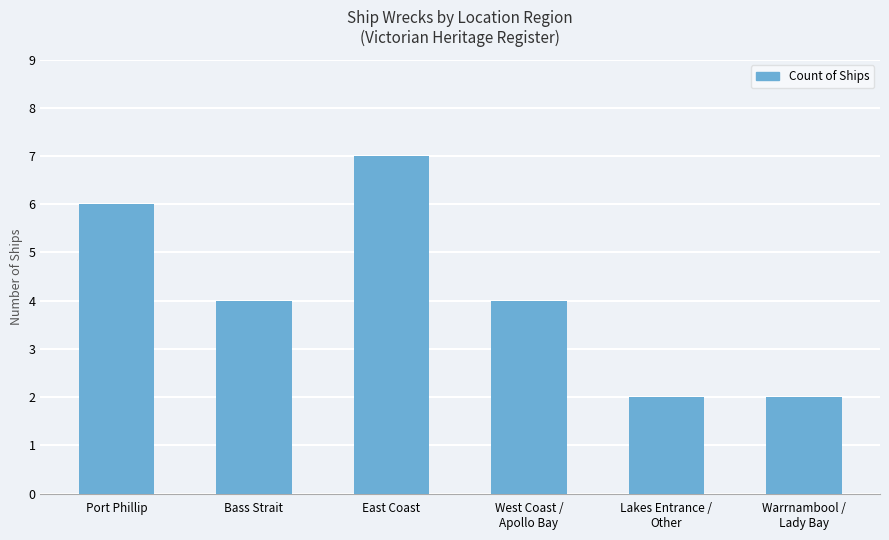

Does the chart contain any negative values?

No